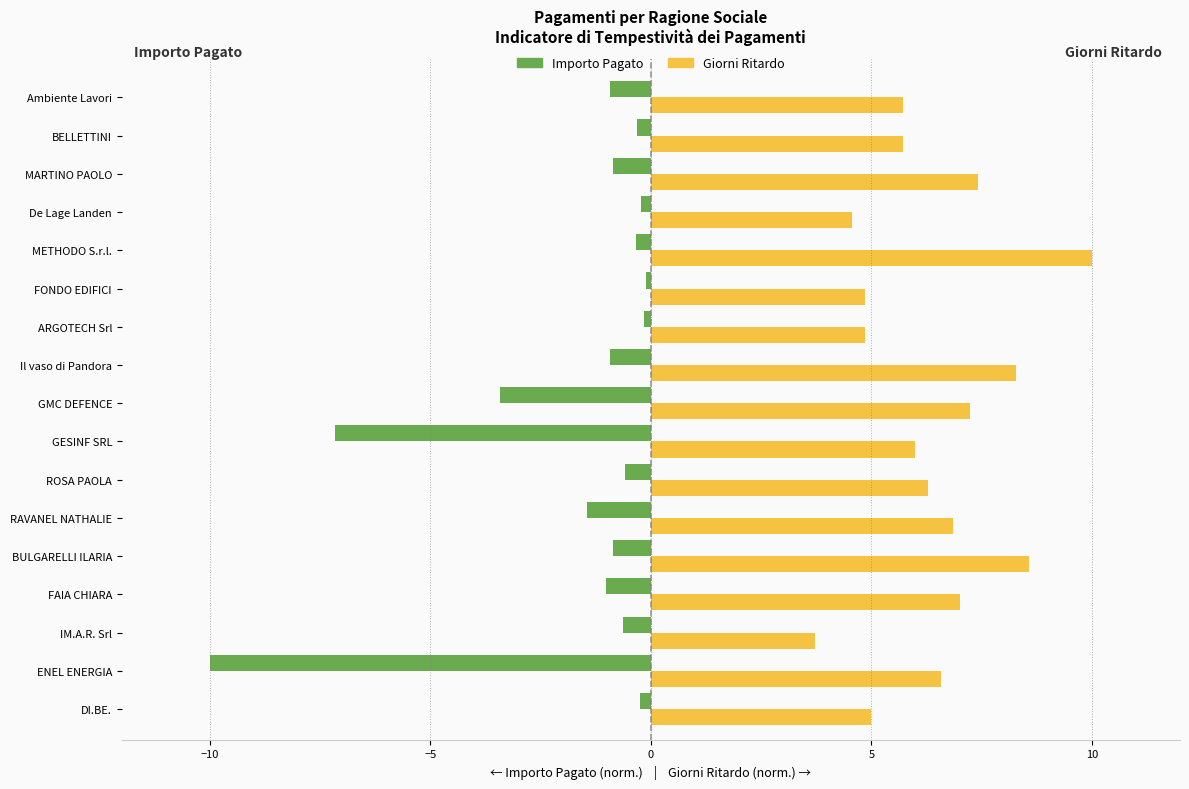

What is the greatest value displayed?

10.0